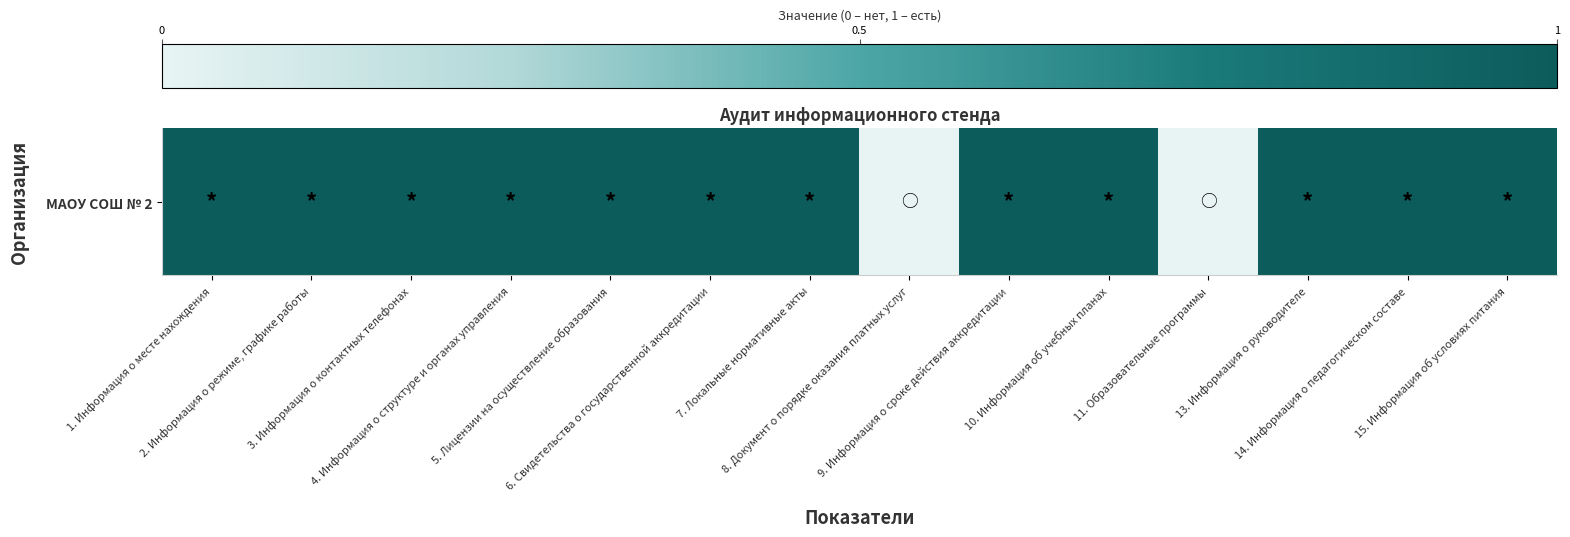

What is the sum of all values?

12